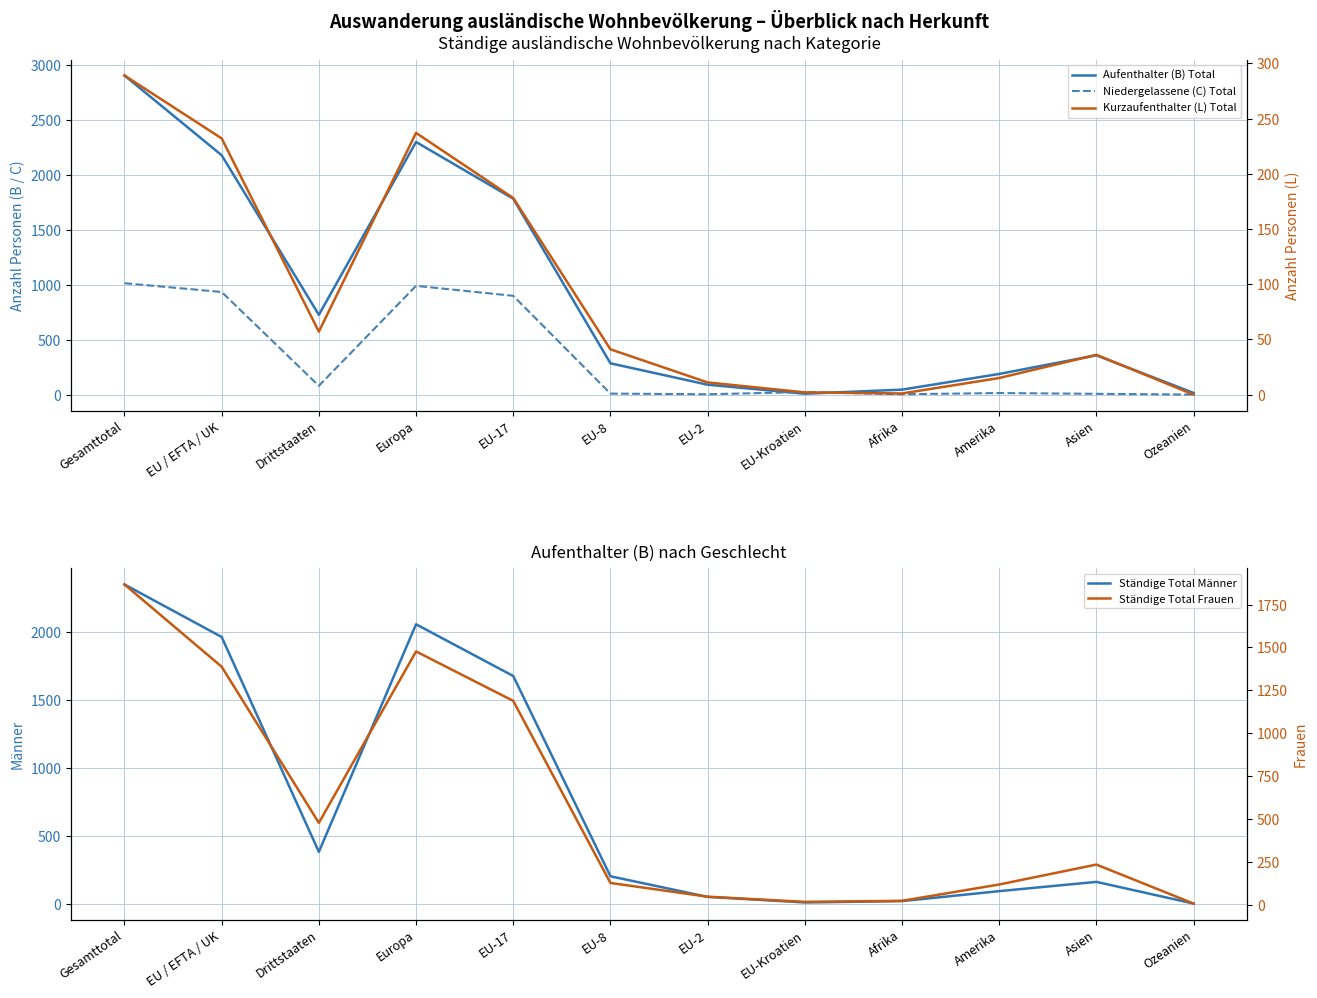

Which series has the largest total across all categories?

Aufenthalter (B) Total